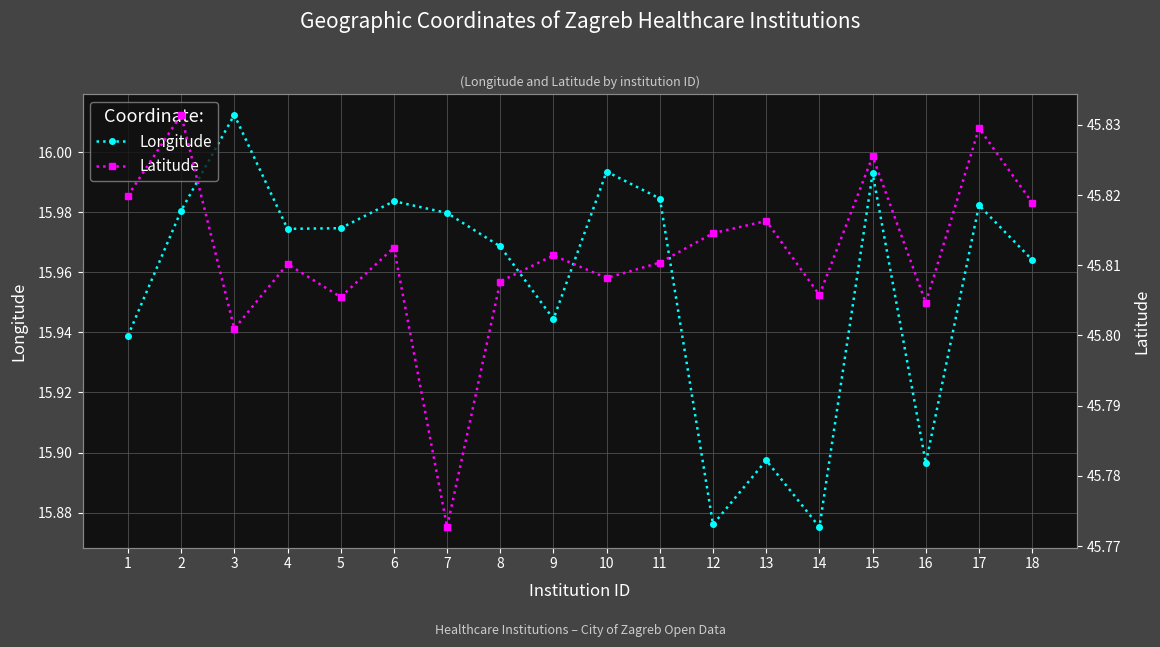

Rank the series by their maximum value, from lowest to highest.

Longitude, Latitude